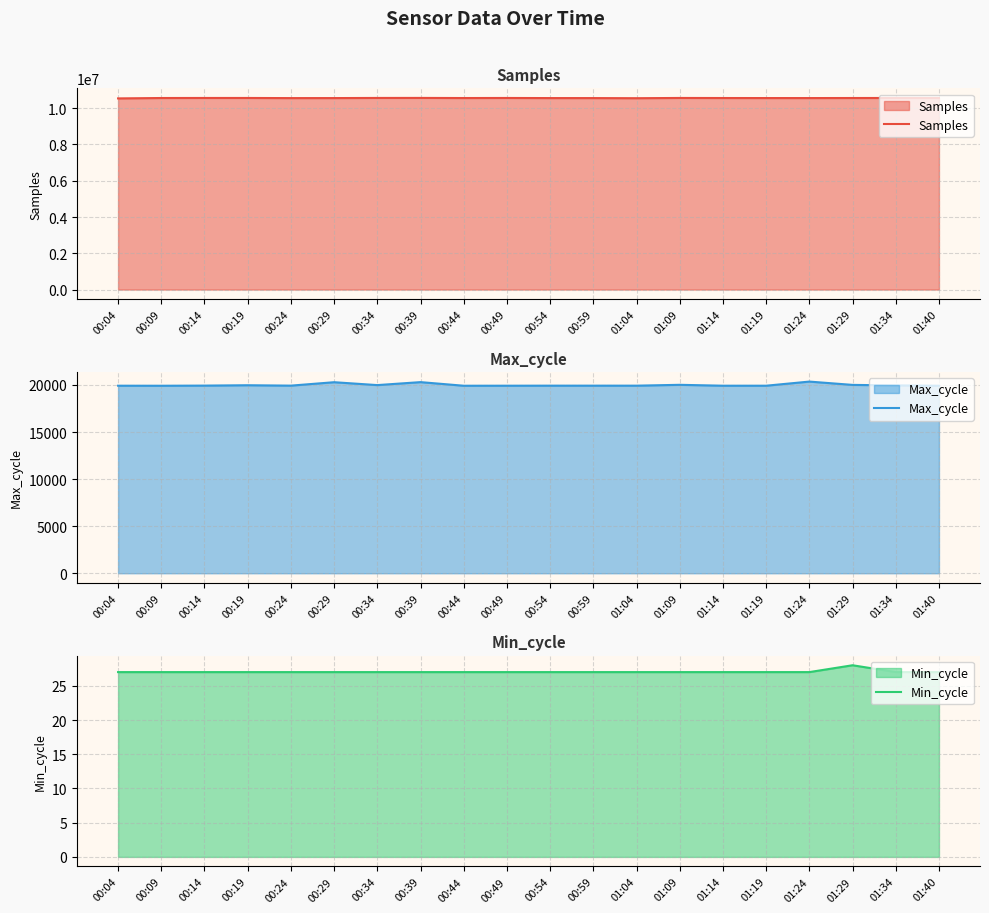

True or false: Max_cycle and Samples cross at least once.

False